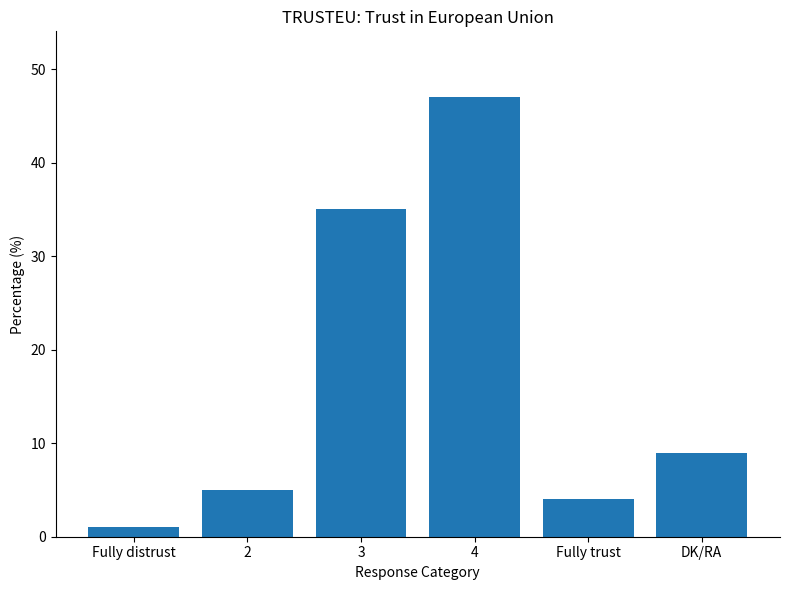

The value at 2 is 5. True or false?

True